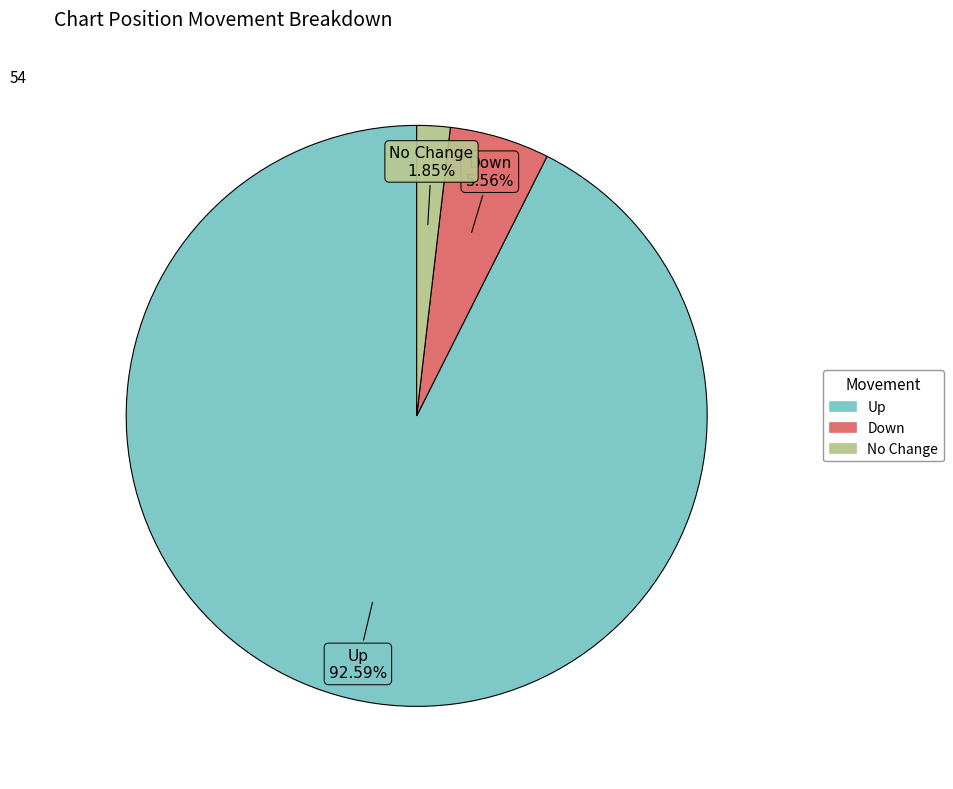

Does any single category account for the majority?

Yes